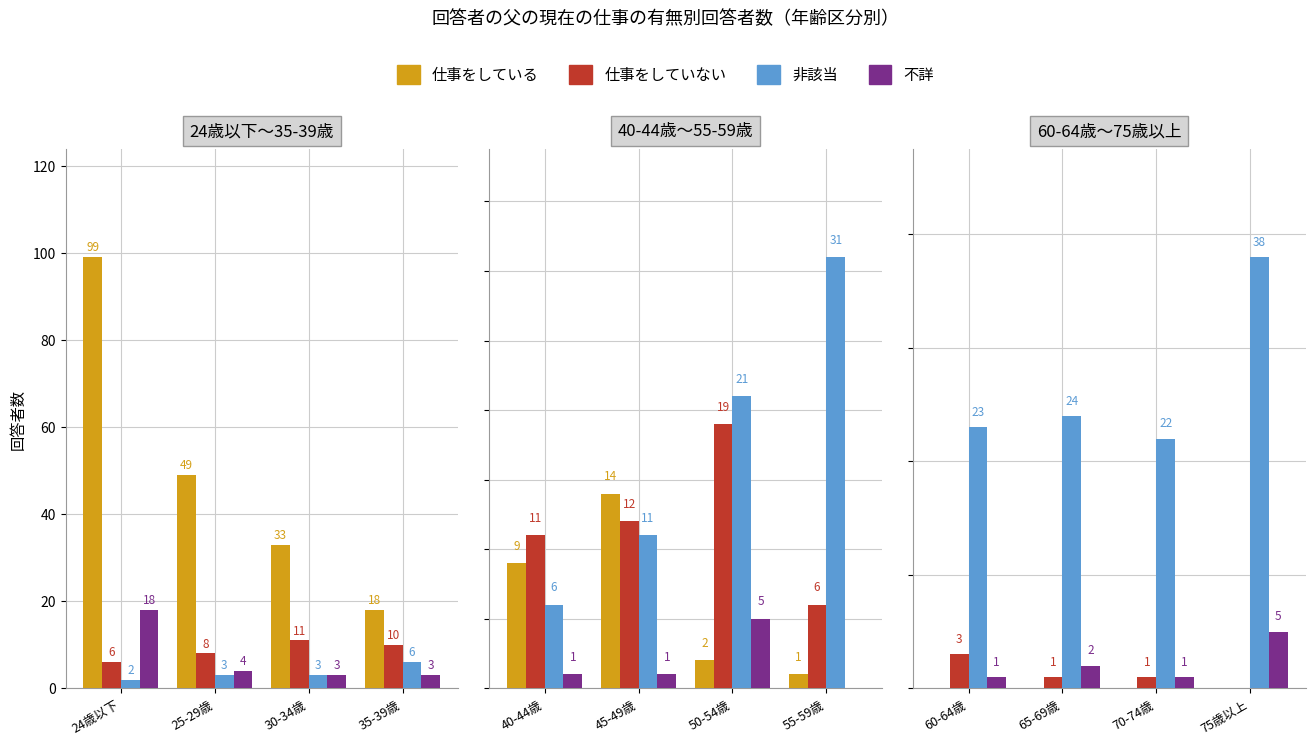

The 不詳 series shows 2 at 60-64歳. True or false?

False